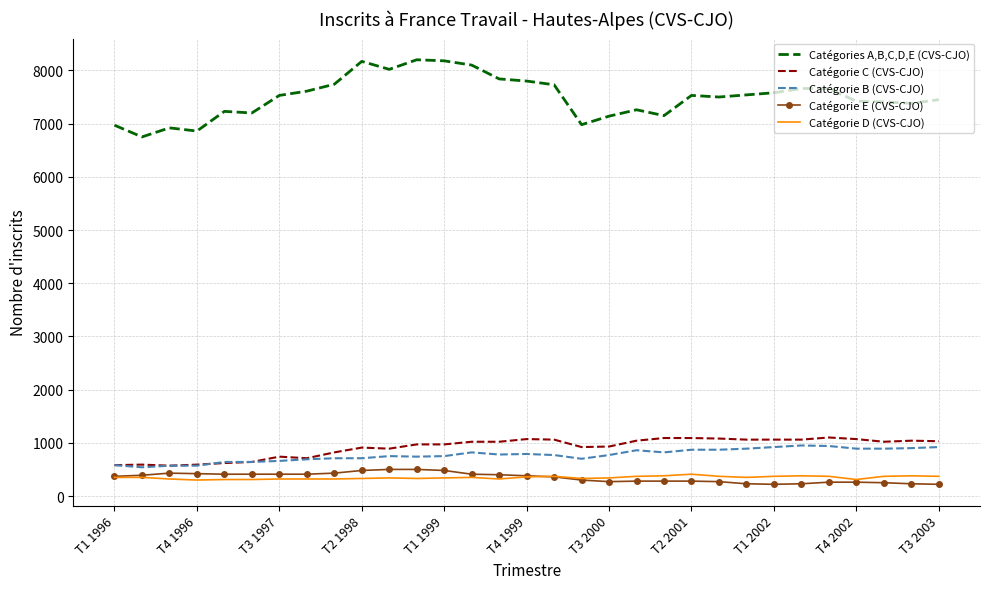

What is the smallest value displayed?

220